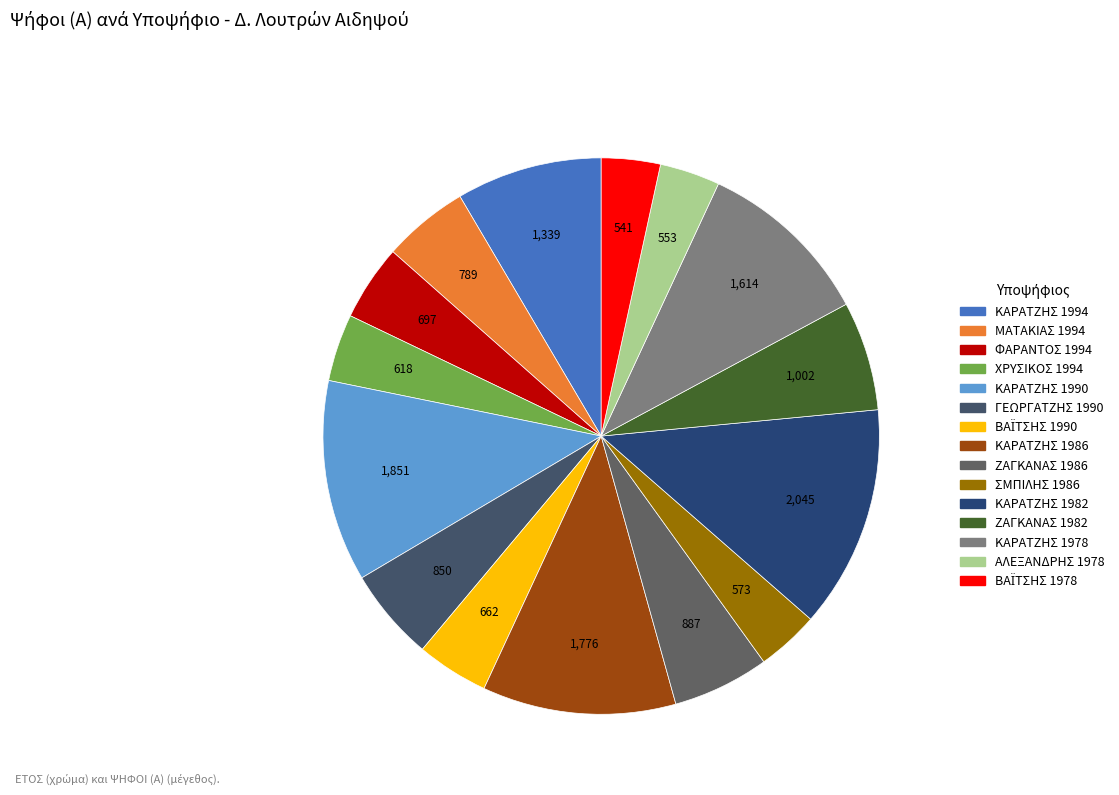

The ΚΑΡΑΤΖΗΣ 1990 slice represents 12% of the pie. True or false?

True